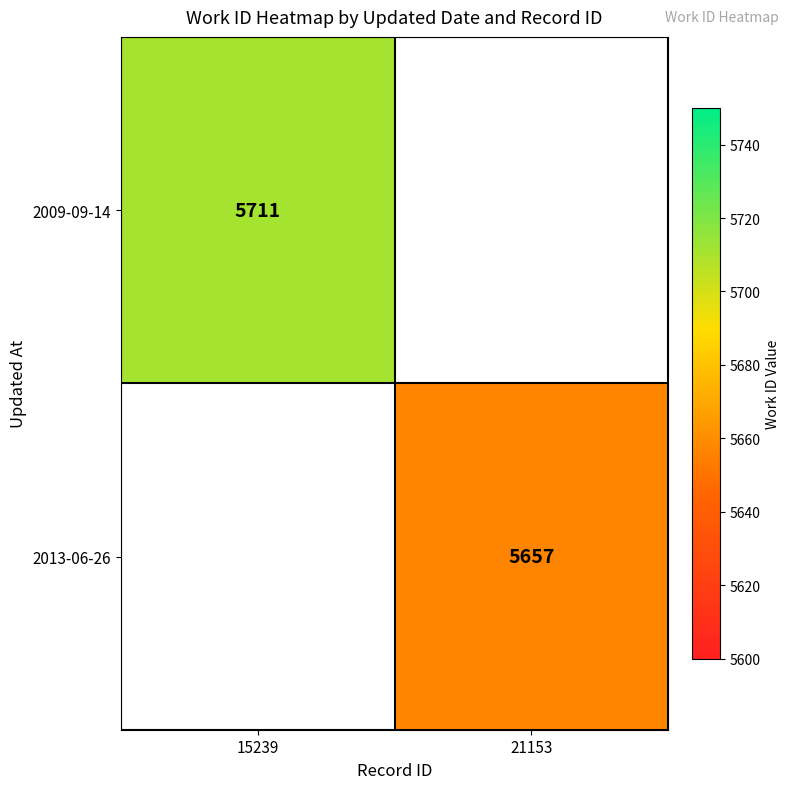

Is the value of 2009-09-14 at 15239 greater than the value of 2013-06-26 at 21153?

Yes